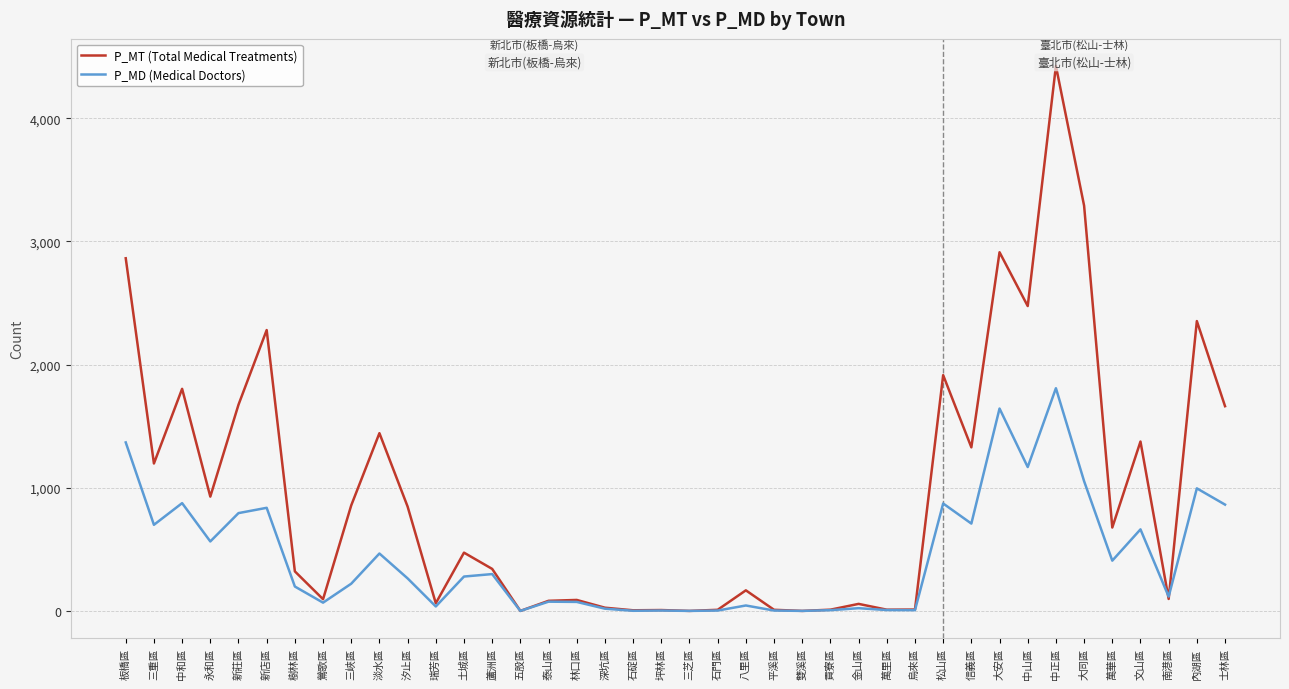

Where does the P_MT (Total Medical Treatments) series first go above 473?

板橋區